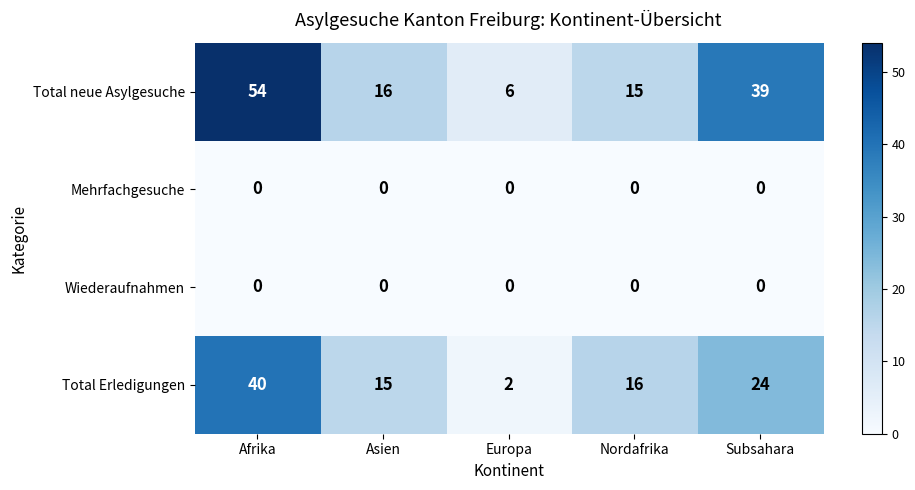

At which category is the sum across all series the highest?

Afrika